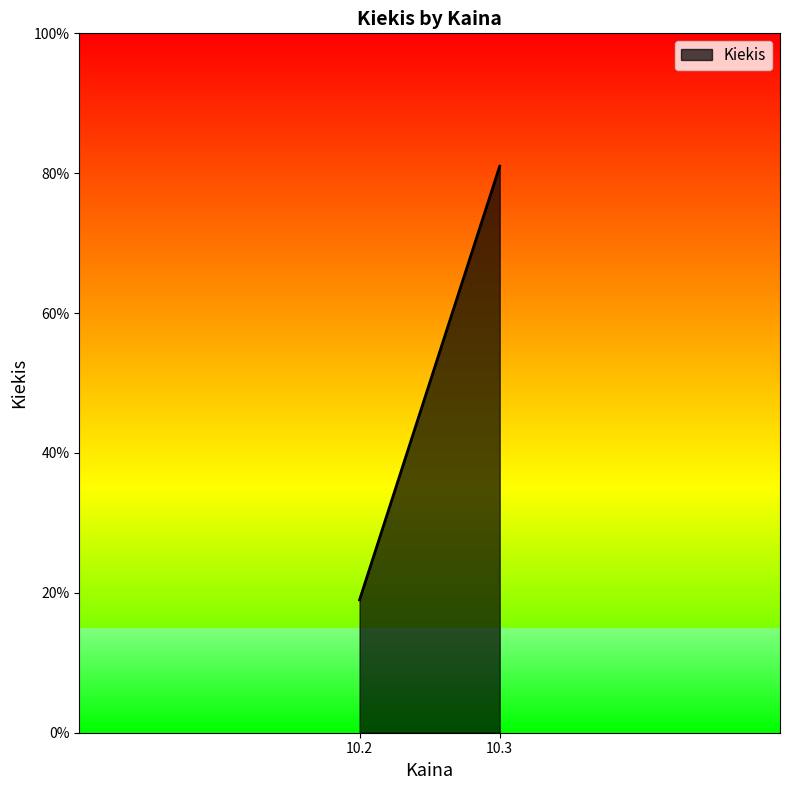

Is it true that the value at 10.2 is 4?

False